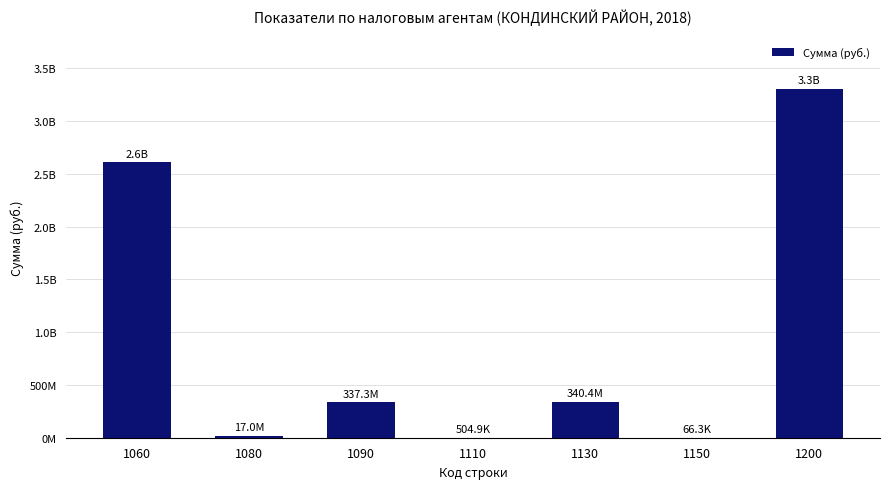

Reading left to right, list all the values displayed in this chart.

2611220099.0	16951932.1	337254854.0	504915.0	340409590.0	66264.0	3306412104.0